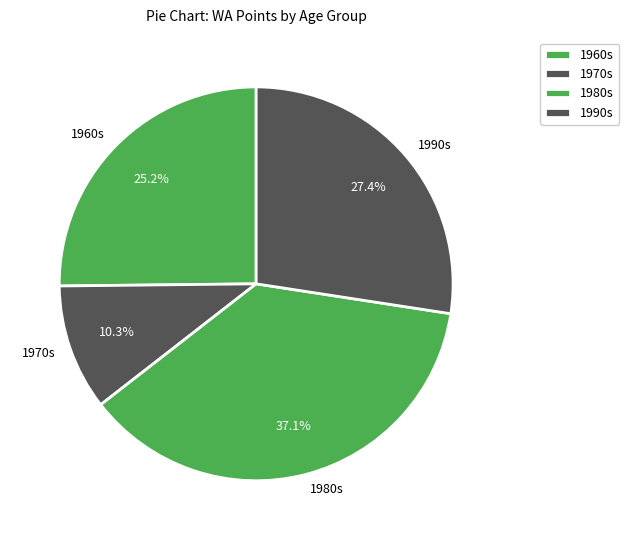

Is there a majority slice in this chart?

No